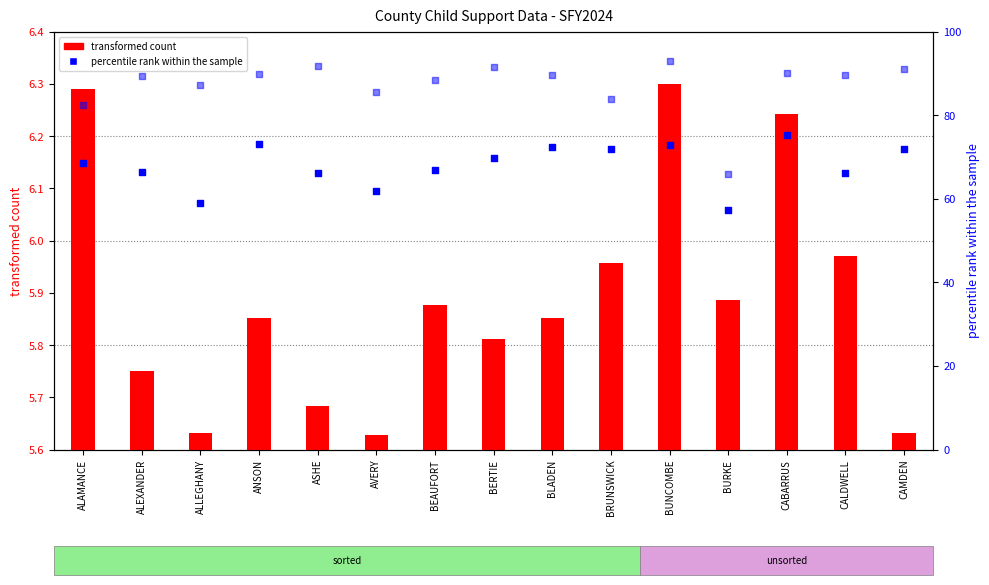

Is the value of LYPat (transformed count) at BEAUFORT greater than the value of LY%CUO at BRUNSWICK?

No